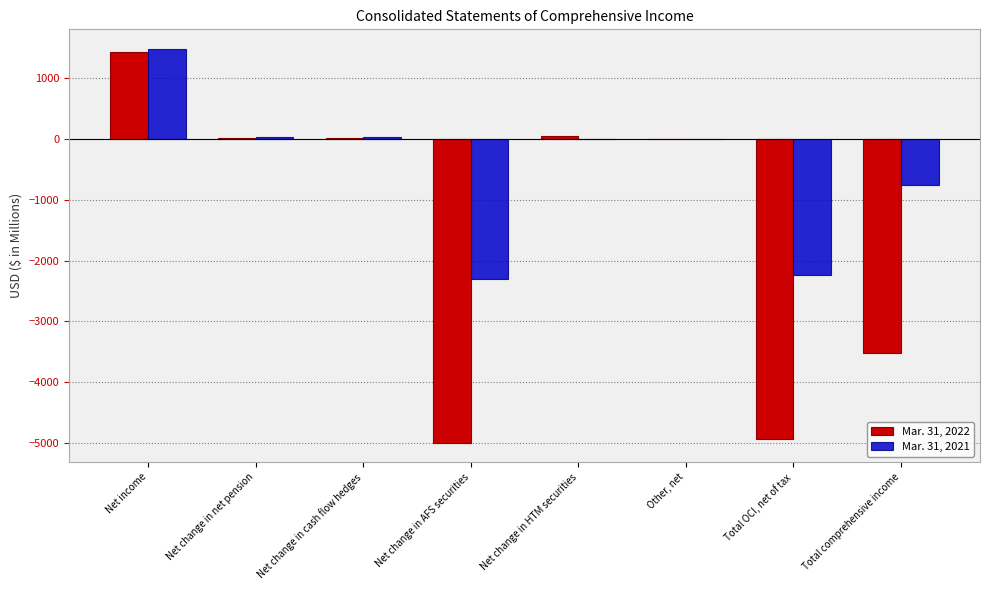

Which series has the largest total across all categories?

Mar. 31, 2021